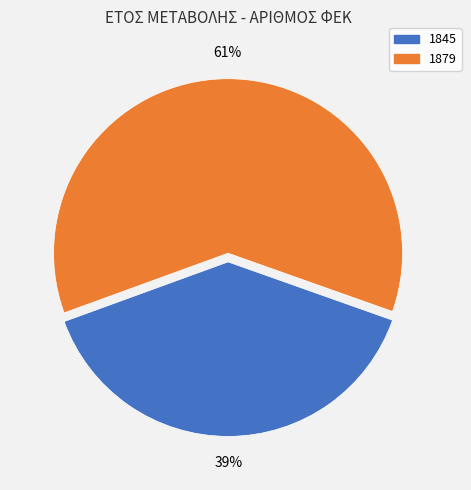

Is it true that 1845 is 25% of the pie?

False